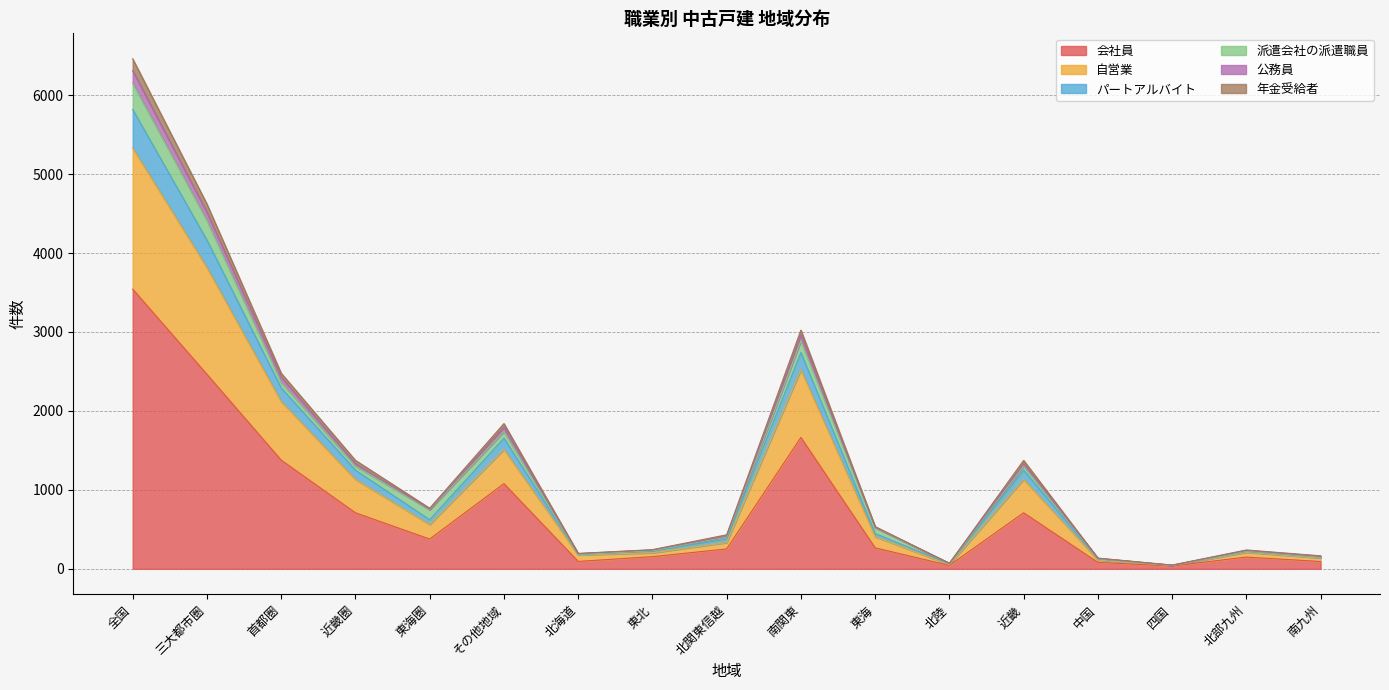

How many categories are shown in the chart?

17